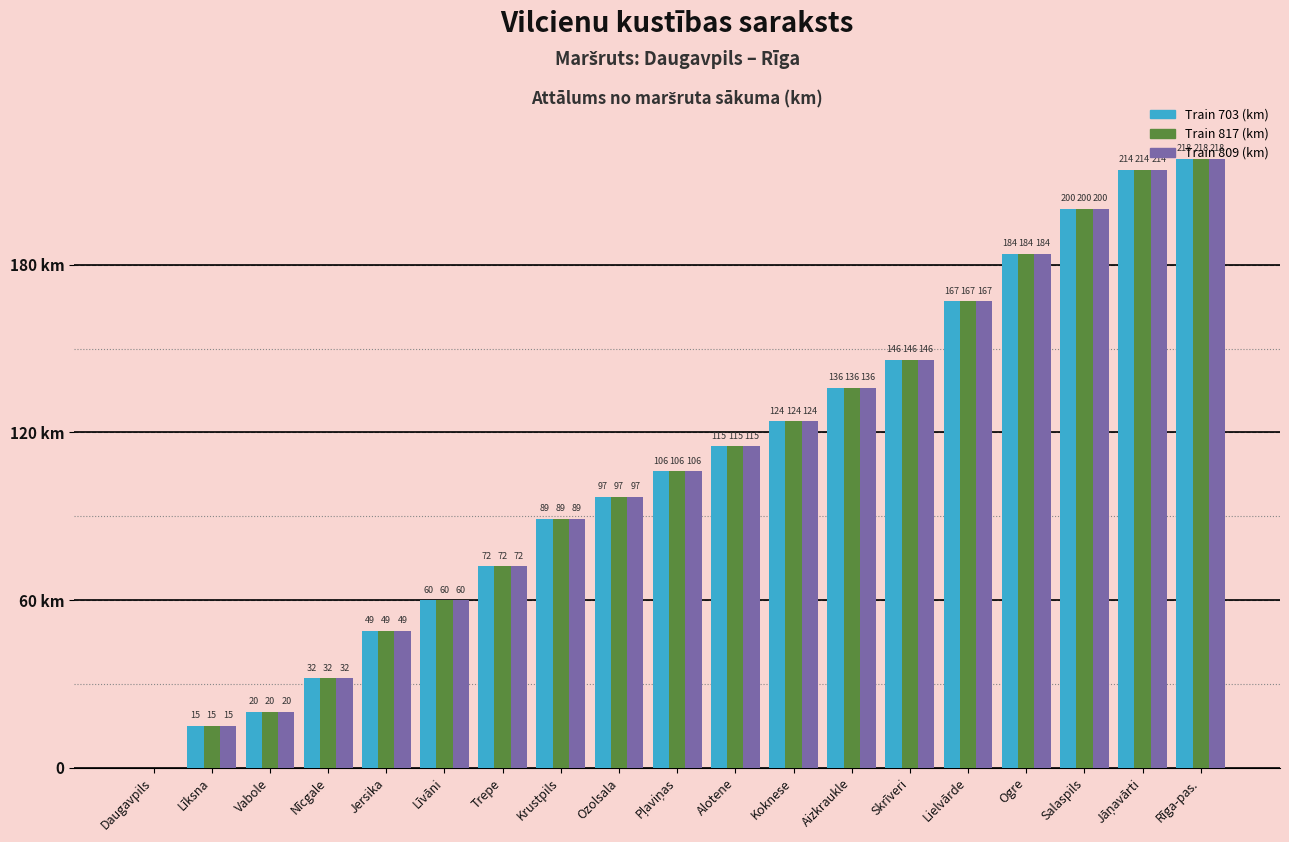

The value of Train 703 (km) at Ogre is 262. True or false?

False